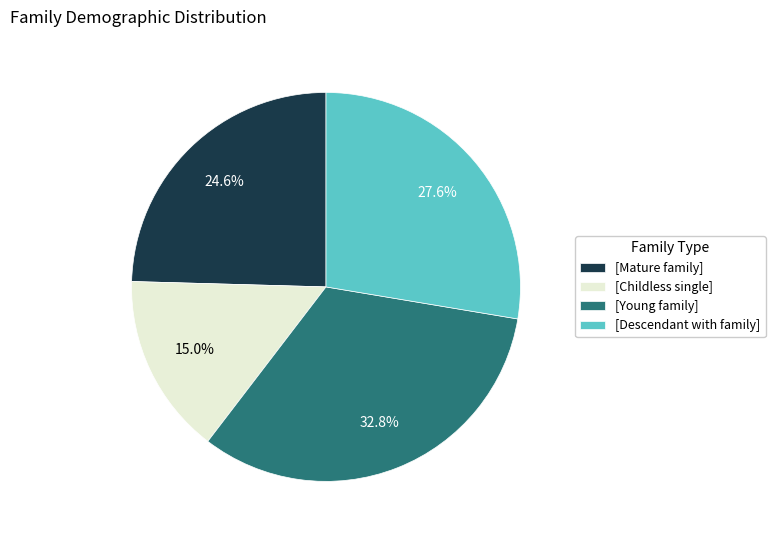

To the nearest percent, what is the difference between the largest and smallest slice percentages?

18%